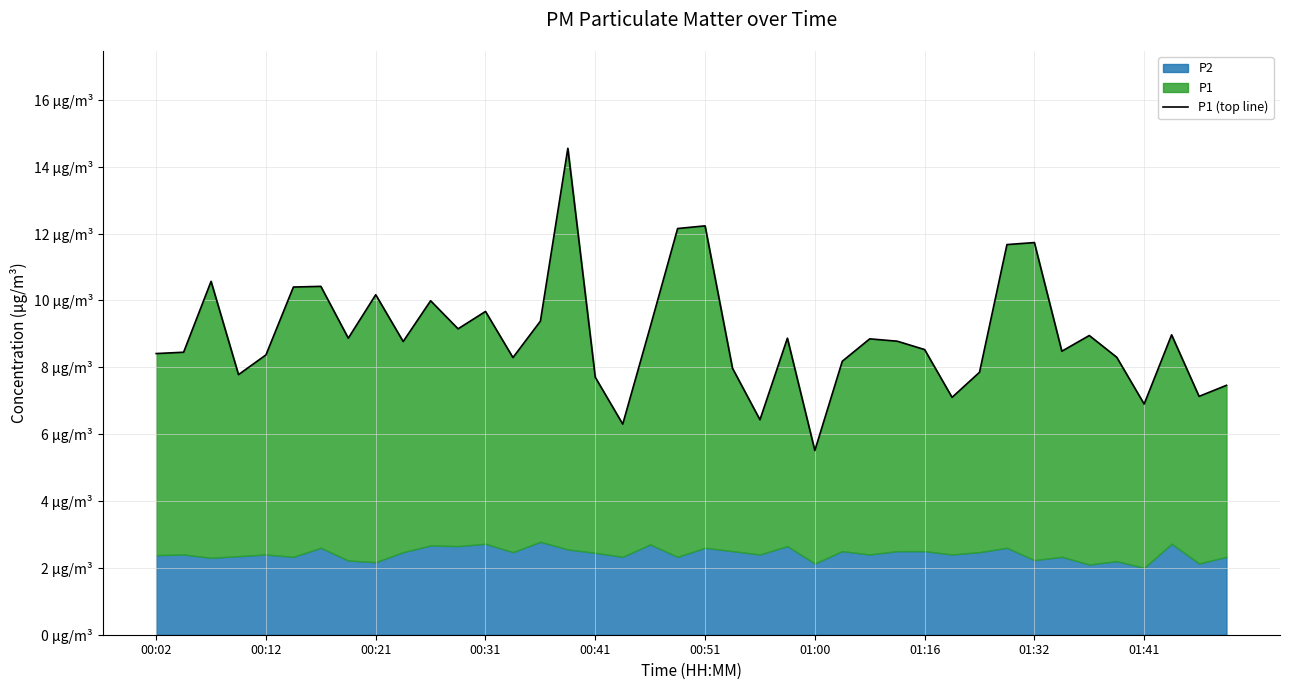

Approximately how many times larger is the value at 25 compared to 15?

0.6